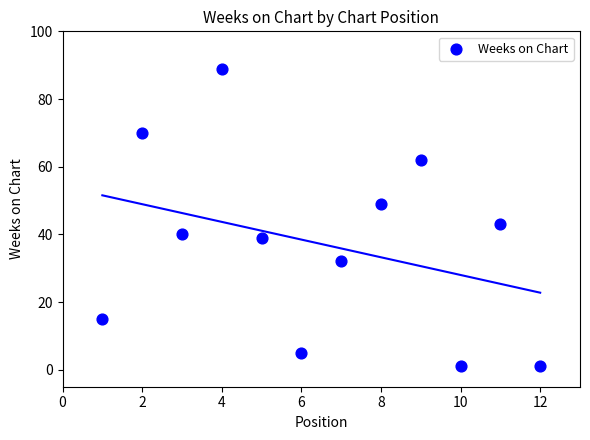

What is the average Y value?

37